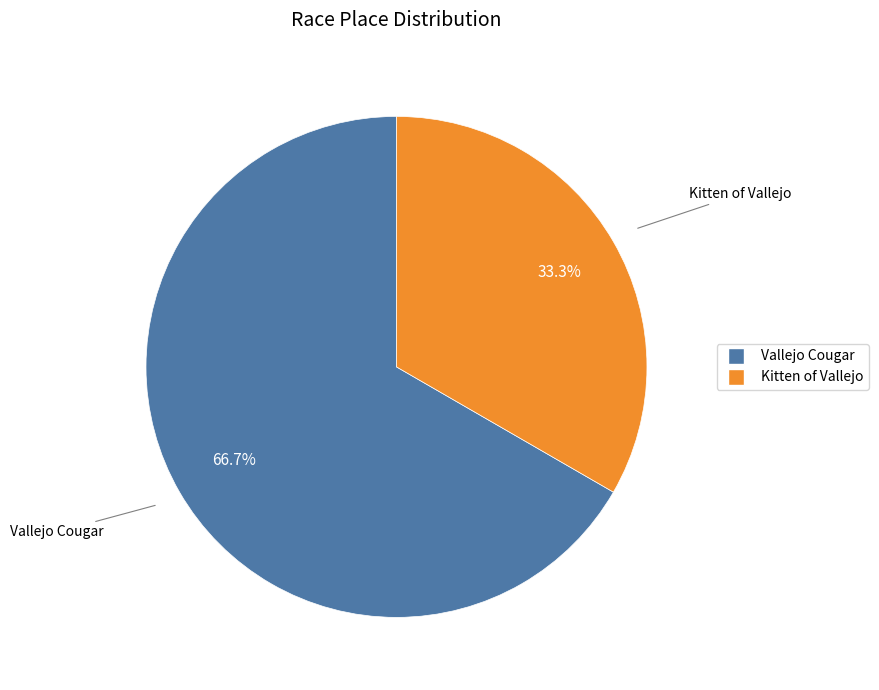

What is the ratio of the value at Vallejo Cougar to the value at Kitten of Vallejo?

2.0